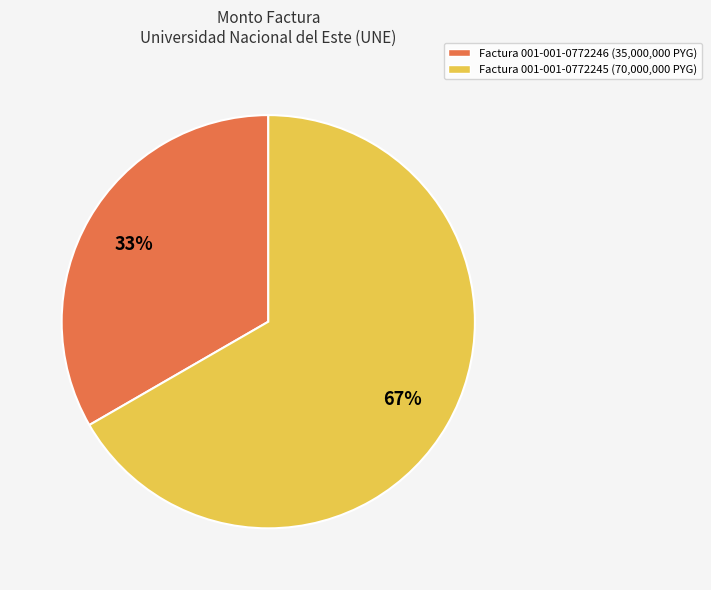

What is the largest slice in the pie chart?

Factura 001-001-0772245 (70,000,000 PYG)